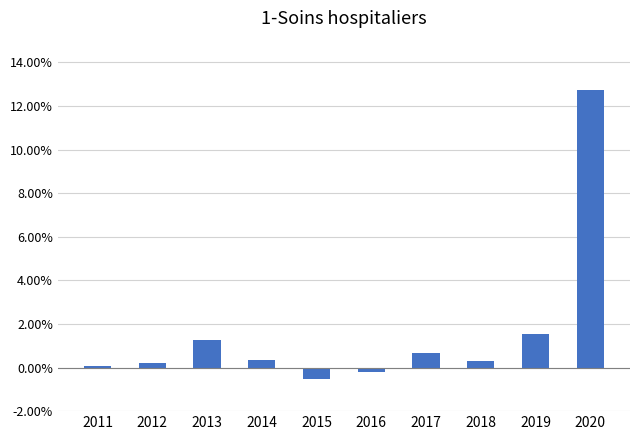

Are the bars grouped side by side (vs. stacked)?

No